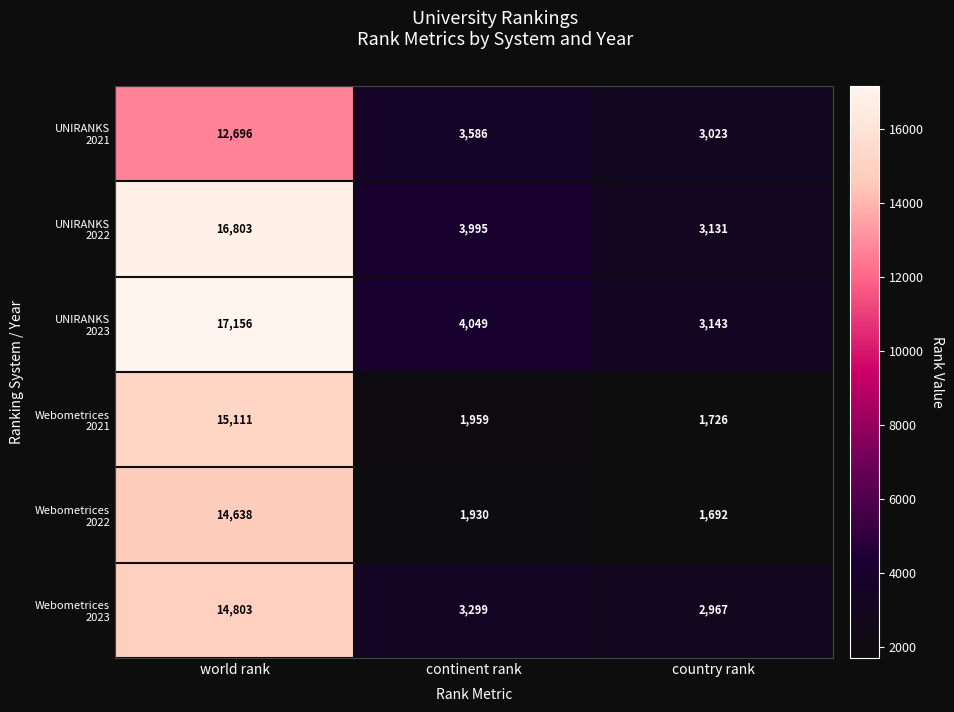

What is the difference between the highest and lowest values at world rank?

4460